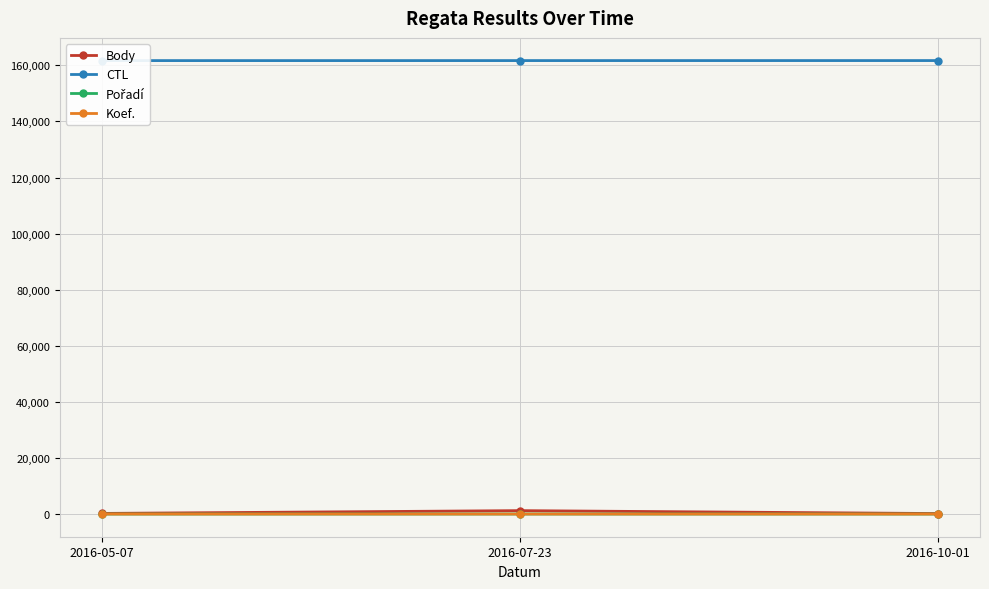

How many lines are shown in the chart?

4